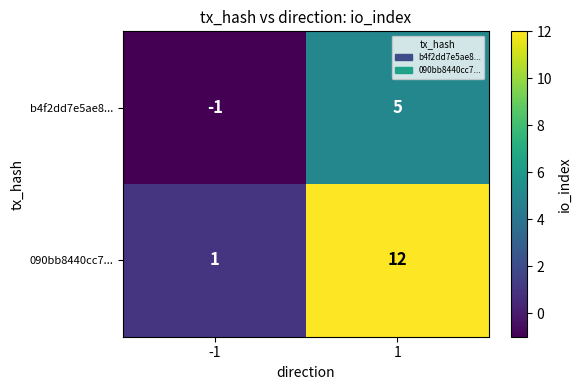

Which series has the largest total across all categories?

090bb8440cc7...